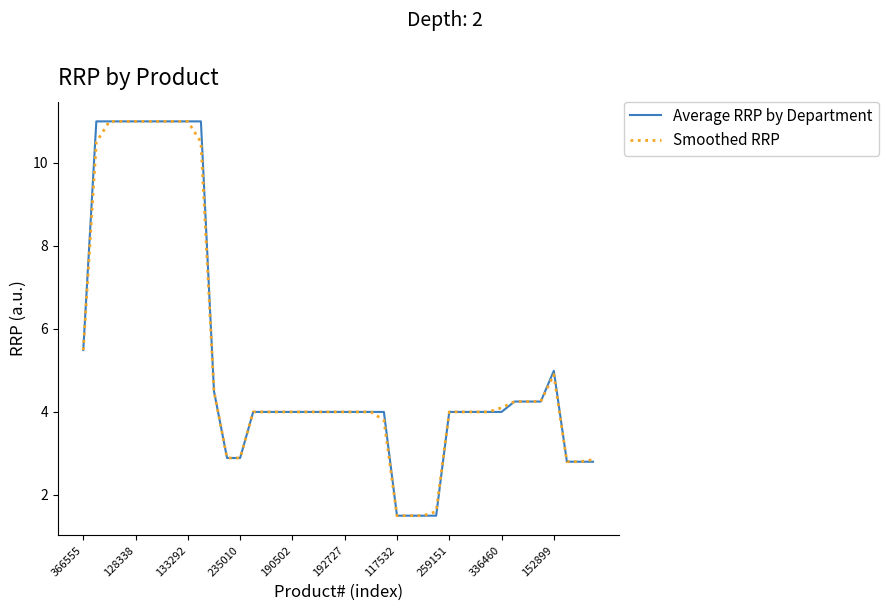

What is the sum of all Smoothed RRP values?

209.9